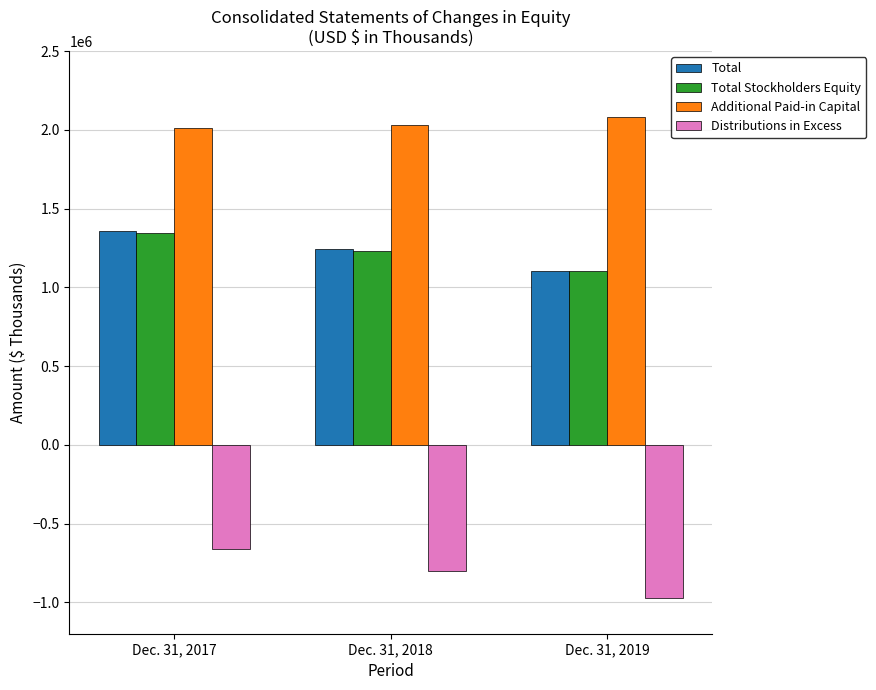

Where is Total Stockholders Equity nearest to the value 1224444?

Dec. 31, 2018